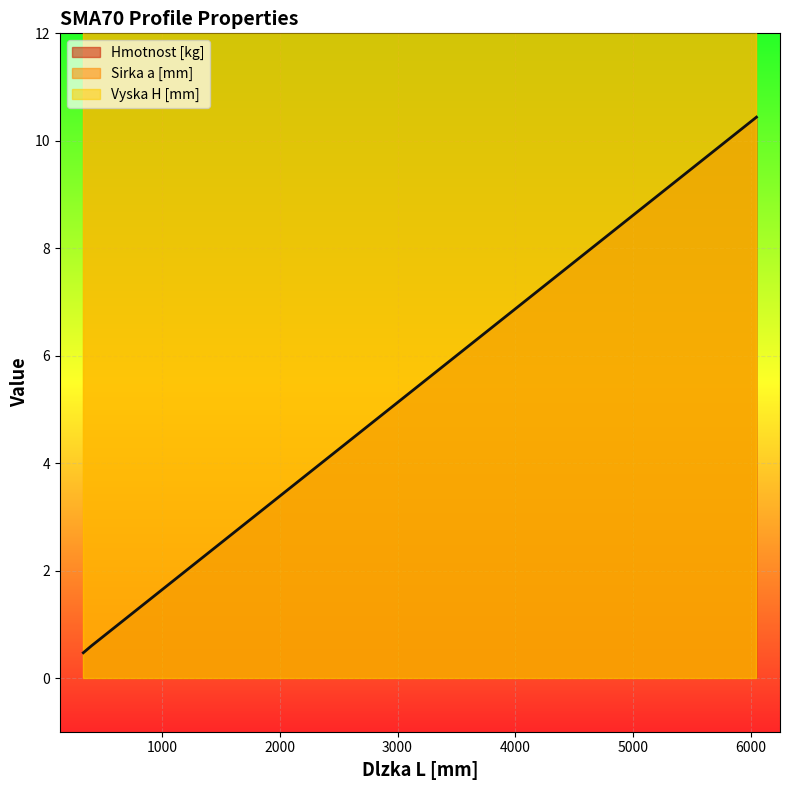

What is the maximum value for Vyska H [mm]?

70.0